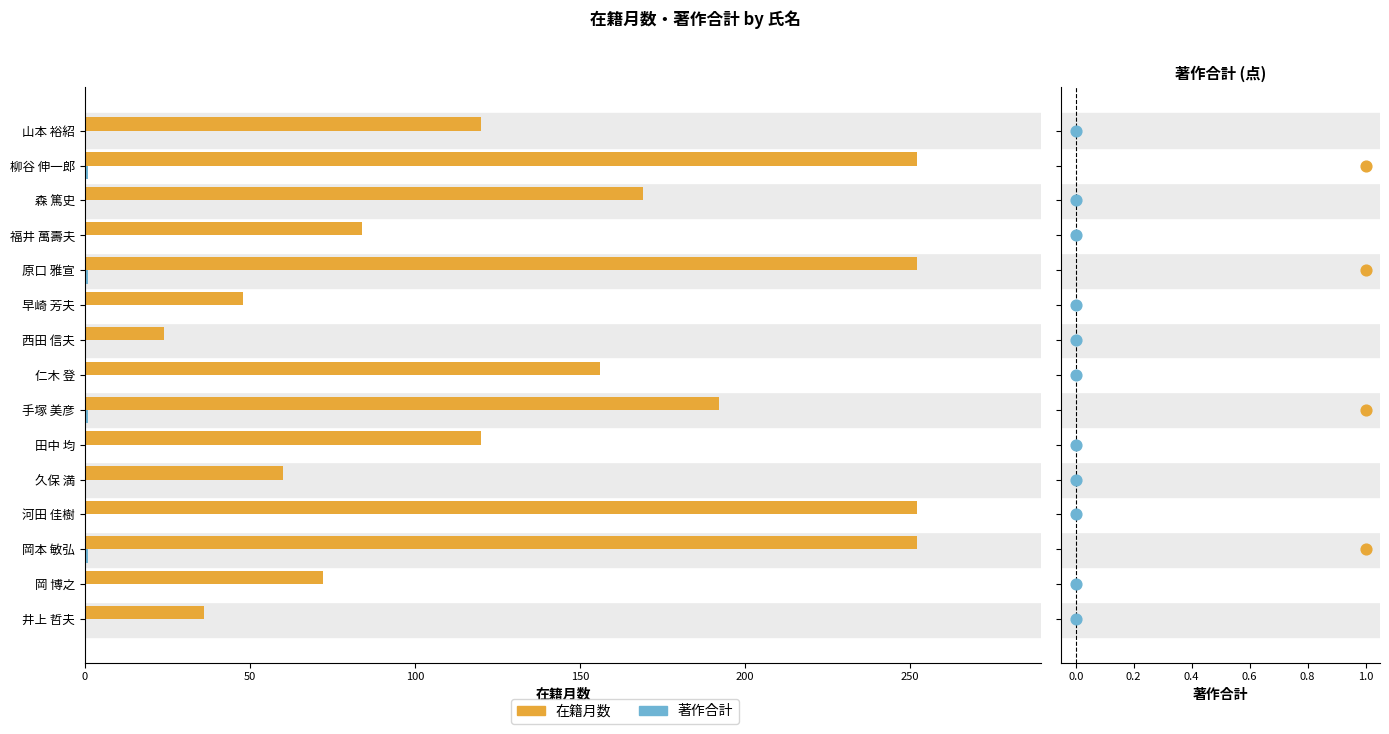

At how many categories does at least one series exceed 80?

10